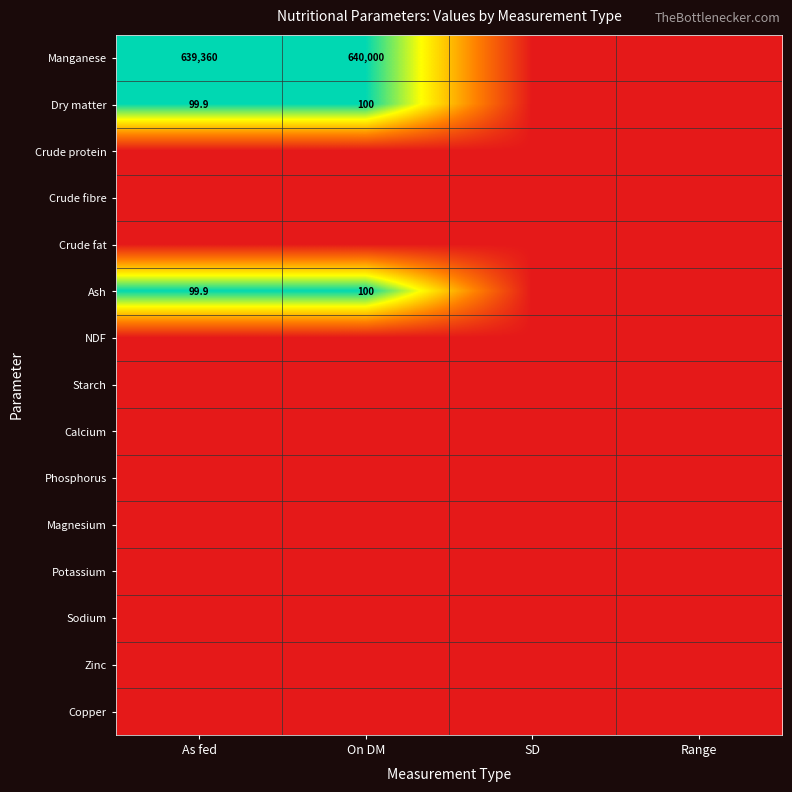

The value of Manganese at On DM is 438048.7. True or false?

False